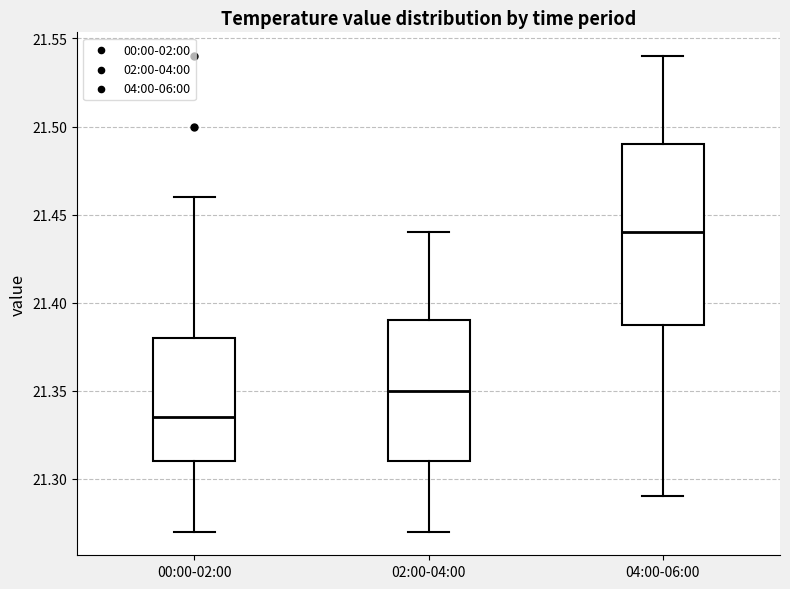

Which box is the tallest, from its lower edge to its upper edge?

04:00-06:00